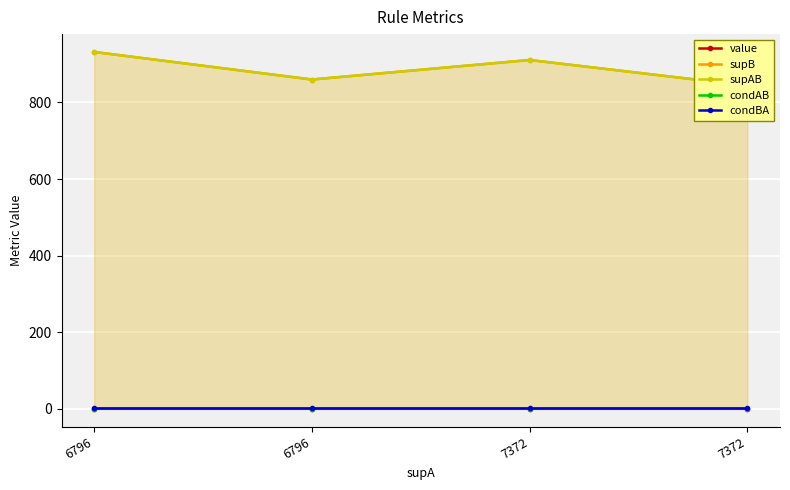

Where is condBA nearest to the value 1?

6796